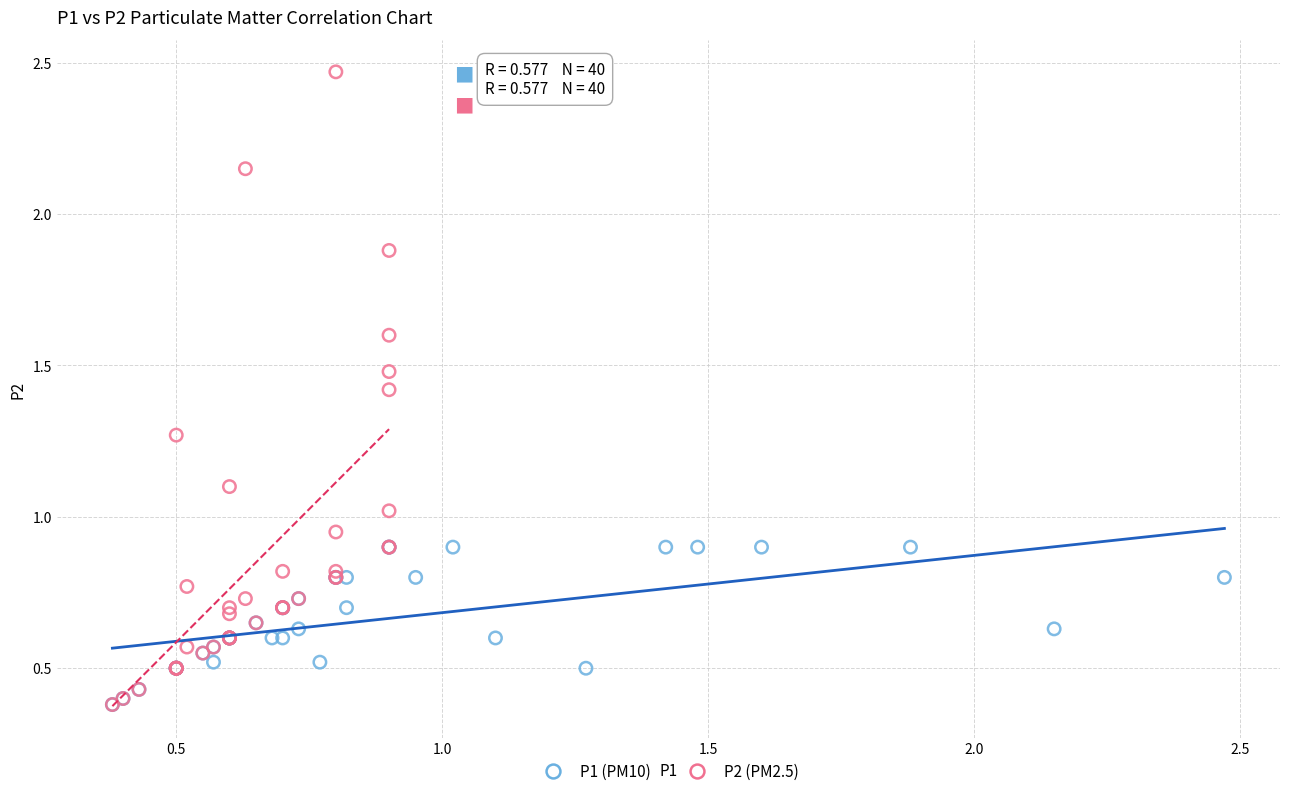

Which series reaches the maximum Y coordinate?

P2 (PM2.5)